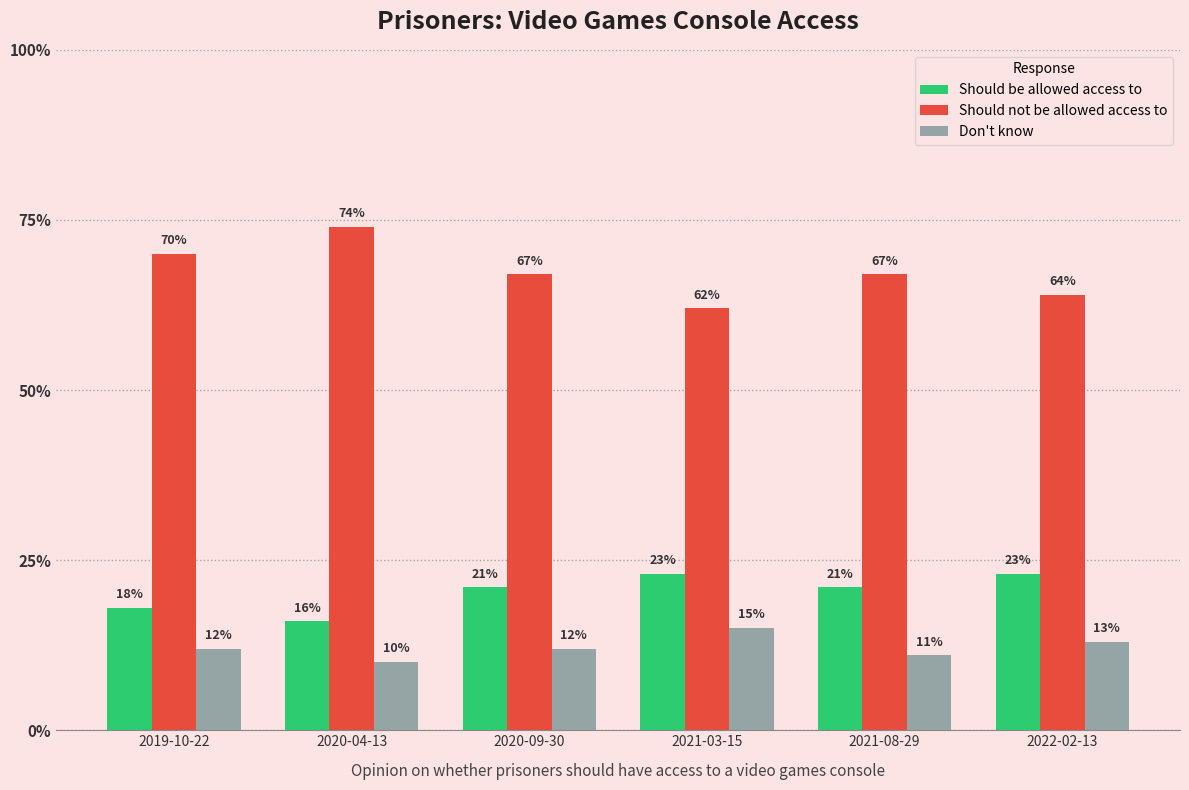

What is the average value of the Should be allowed access to series?

0.2